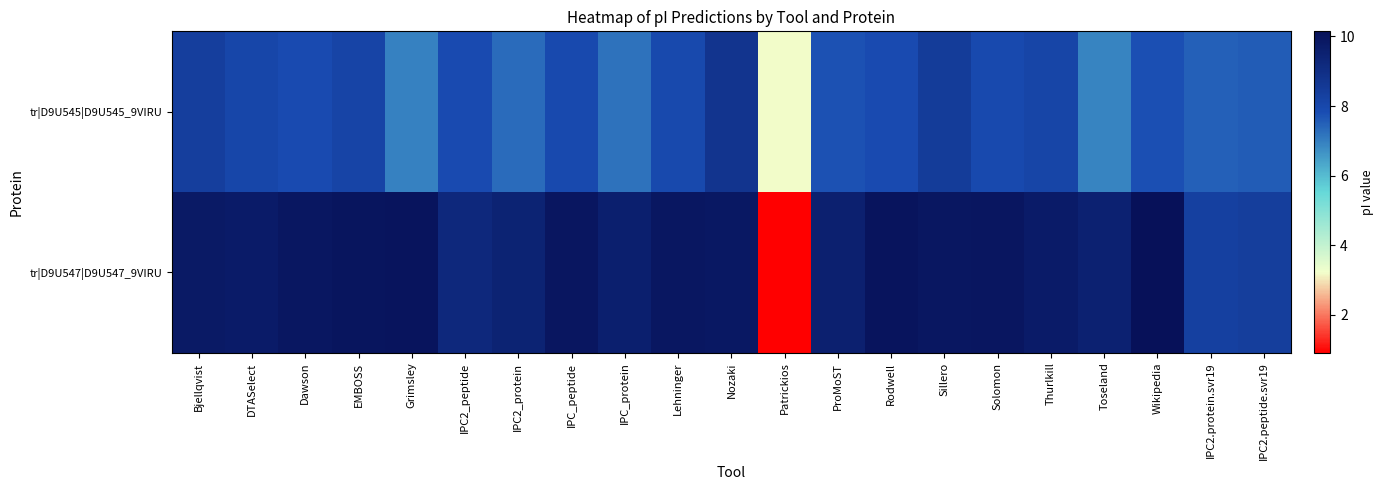

What is the spread (max minus min) of values at Rodwell?

2.1